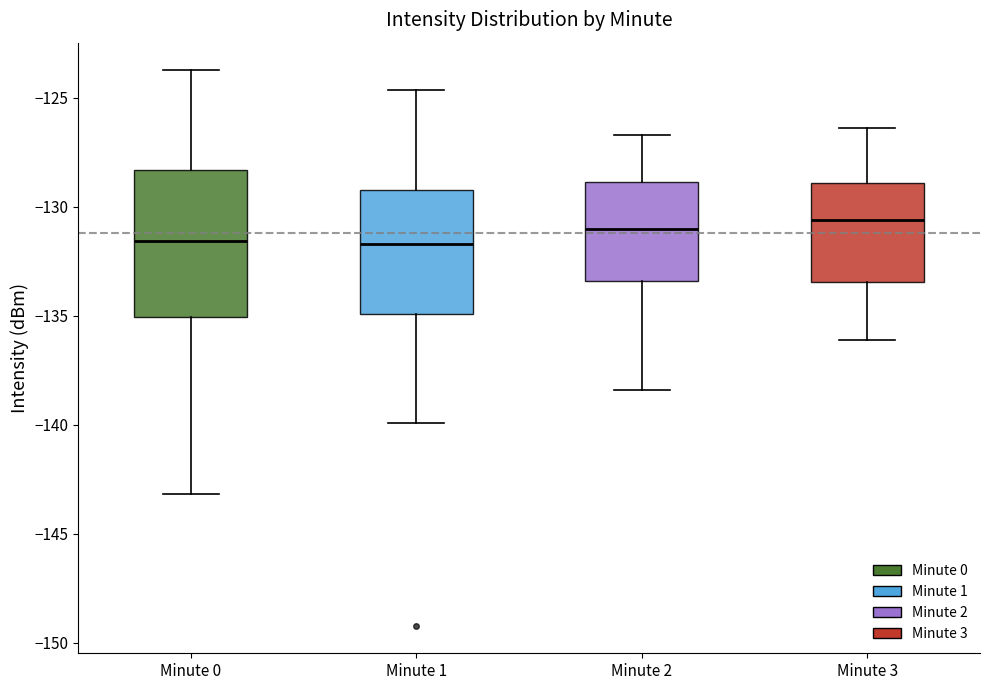

Reading left to right, transcribe this box plot: for each box, give where its median line is, the range the box spans, and where its two whiskers end, as read against the y-axis. The values are not printed on the chart, so give them approximately, as read against the axis.

Minute 0: median -131.5, box -135.0 to -128.5, whiskers -143.0 to -123.5
Minute 1: median -131.5, box -135.0 to -129.0, whiskers -140.0 to -124.5
Minute 2: median -131.0, box -133.5 to -129.0, whiskers -138.5 to -126.5
Minute 3: median -130.5, box -133.5 to -129.0, whiskers -136.0 to -126.5